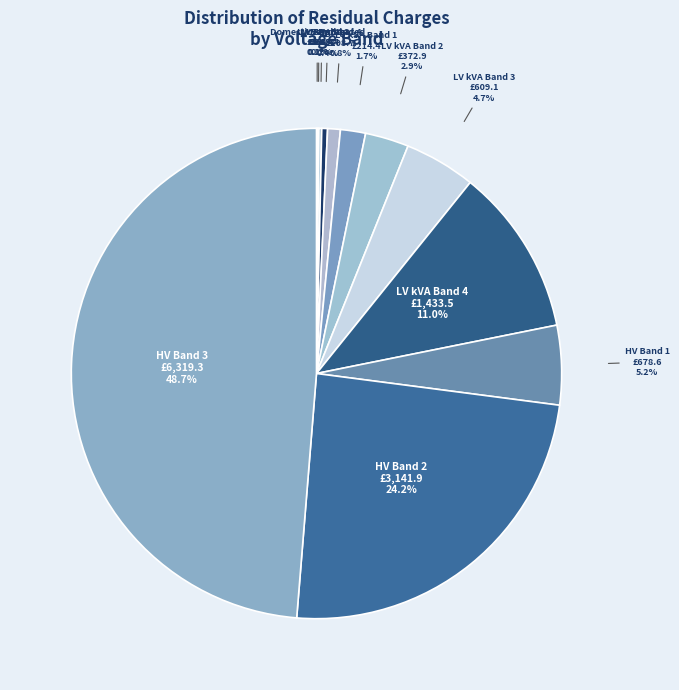

Do LV kVA Band 4 and HV Band 2 together represent more than half of the pie?

No